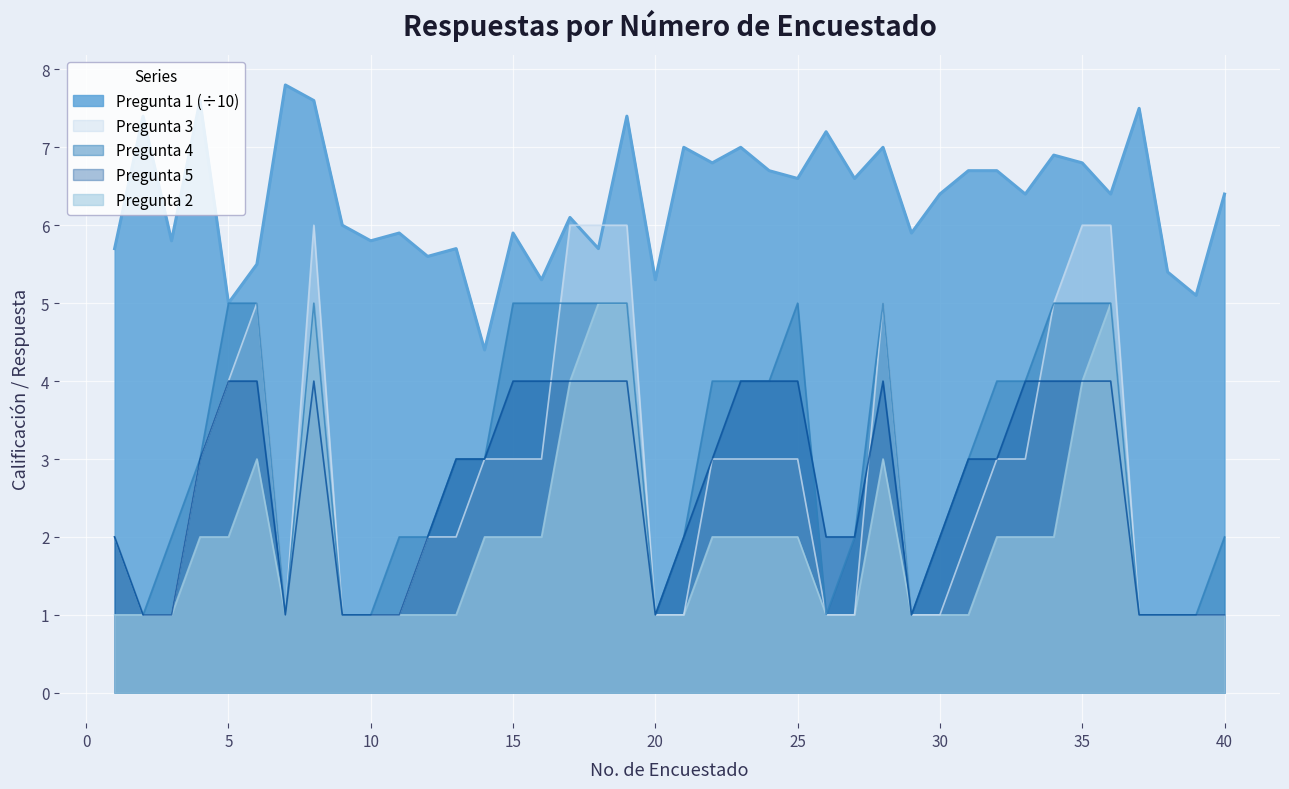

Rank the series by their maximum value, from highest to lowest.

Pregunta 1, Pregunta 3, Pregunta 2, Pregunta 4, Pregunta 5